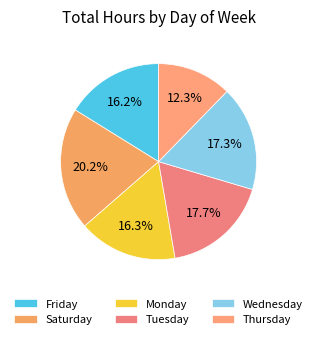

Count the number of slices in the pie.

6